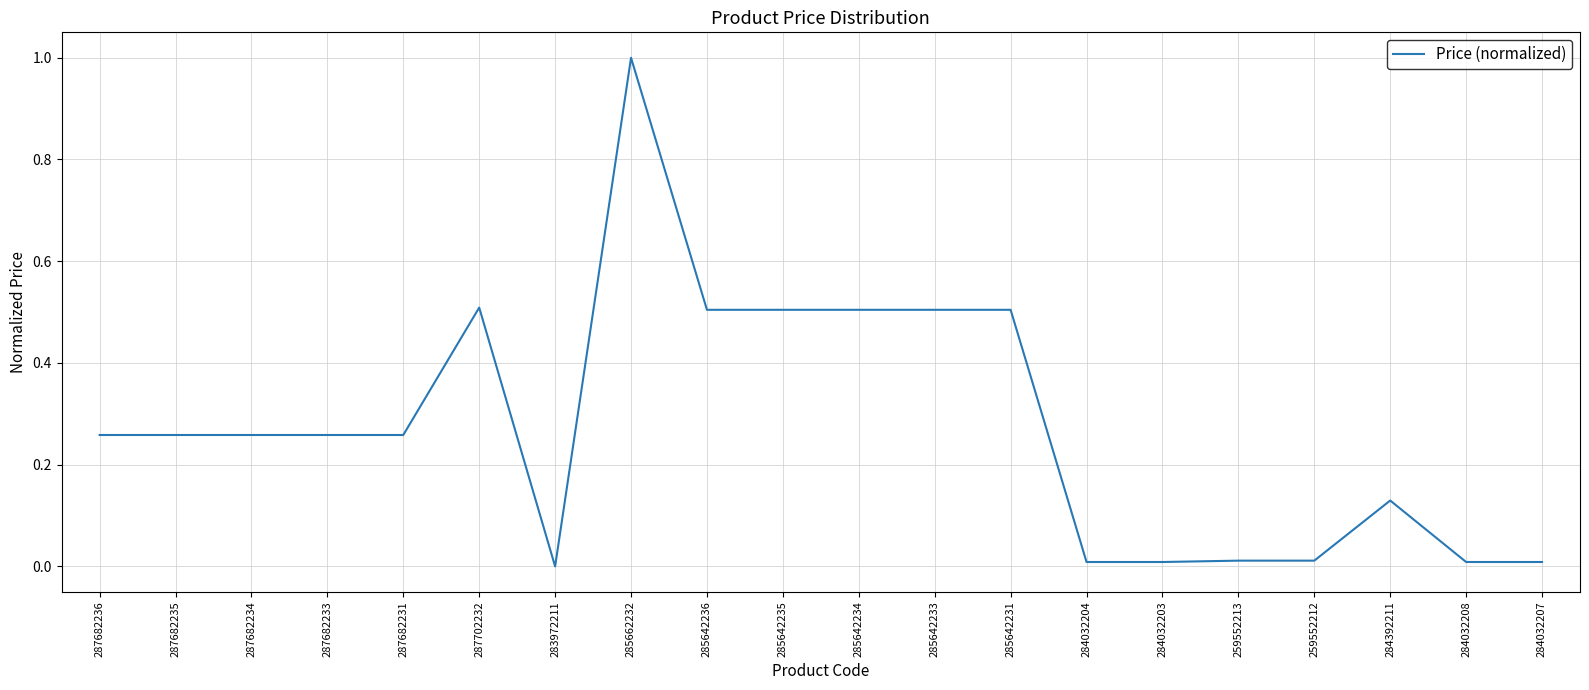

What is the difference between the maximum and minimum values?

1.0